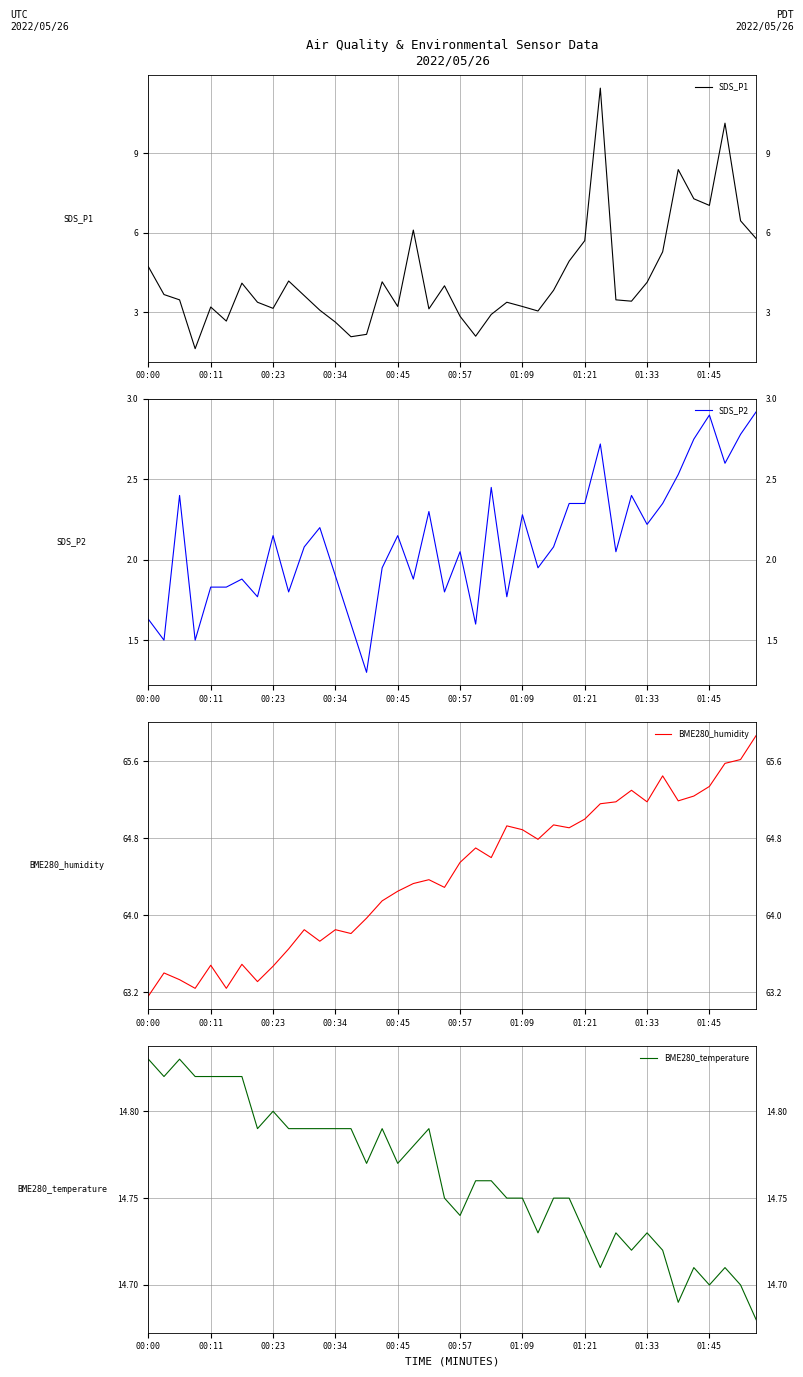

Reading right to left, list all the values displayed in this chart.

SDS_P1: 5.8	6.5	10.1	7.0	7.3	8.4	5.3	4.1	3.4	3.5	11.4	5.7	4.9	3.8	3.0	3.2	3.4	2.9	2.1	2.9	4.0	3.1	6.1	3.2	4.2	2.2	2.1	2.6	3.1	3.6	4.2	3.1	3.4	4.1	2.7	3.2	1.6	3.5	3.7	4.7
SDS_P2: 2.9	2.8	2.6	2.9	2.8	2.5	2.4	2.2	2.4	2.0	2.7	2.4	2.4	2.1	1.9	2.3	1.8	2.5	1.6	2.0	1.8	2.3	1.9	2.1	1.9	1.3	1.6	1.9	2.2	2.1	1.8	2.1	1.8	1.9	1.8	1.8	1.5	2.4	1.5	1.6
BME280_humidity: 65.9	65.6	65.6	65.3	65.2	65.2	65.5	65.2	65.3	65.2	65.2	65.0	64.9	64.9	64.8	64.9	64.9	64.6	64.7	64.5	64.3	64.4	64.3	64.2	64.2	64.0	63.8	63.9	63.7	63.9	63.6	63.5	63.3	63.5	63.2	63.5	63.2	63.3	63.4	63.2
BME280_temperature: 14.7	14.7	14.7	14.7	14.7	14.7	14.7	14.7	14.7	14.7	14.7	14.7	14.8	14.8	14.7	14.8	14.8	14.8	14.8	14.7	14.8	14.8	14.8	14.8	14.8	14.8	14.8	14.8	14.8	14.8	14.8	14.8	14.8	14.8	14.8	14.8	14.8	14.8	14.8	14.8